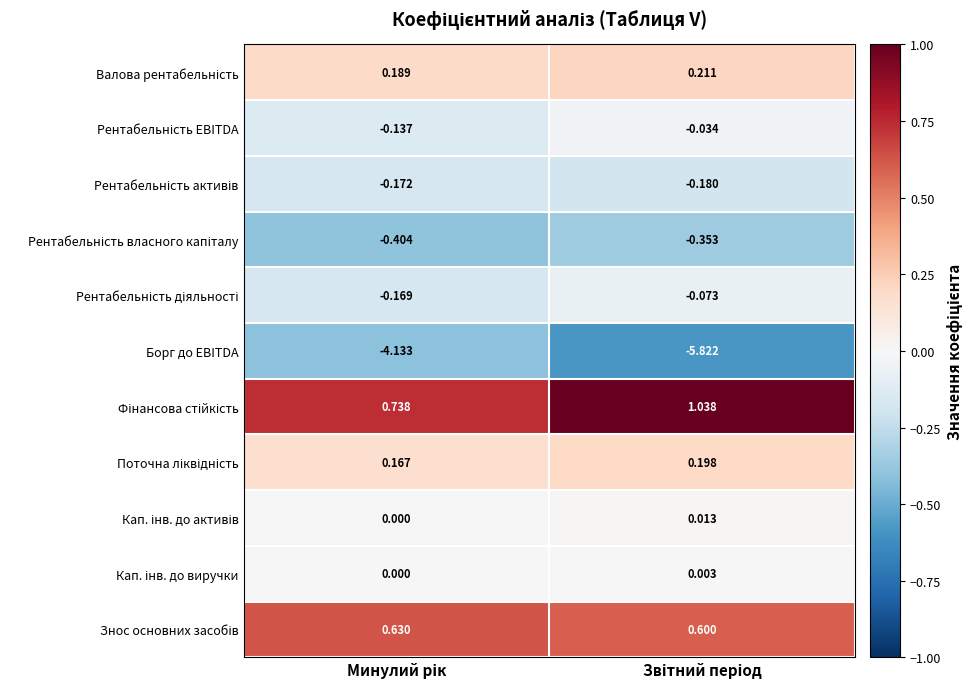

Which series has the largest range (max minus min)?

Борг до EBITDA